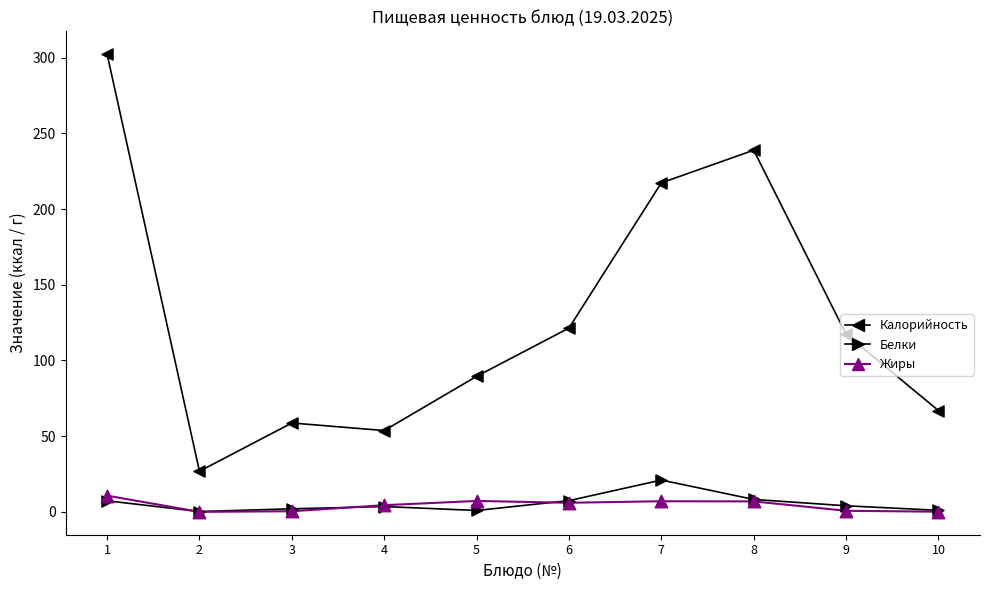

Is the value of Жиры at 8 greater than the value of Калорийность at 1?

No